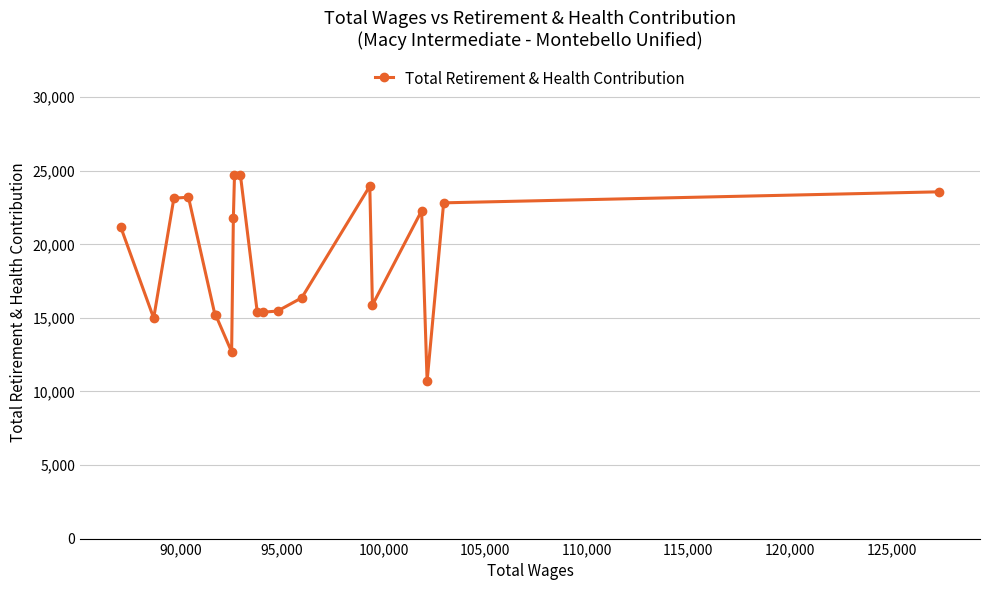

True or false: the data has more than 0 interior local peaks.

True